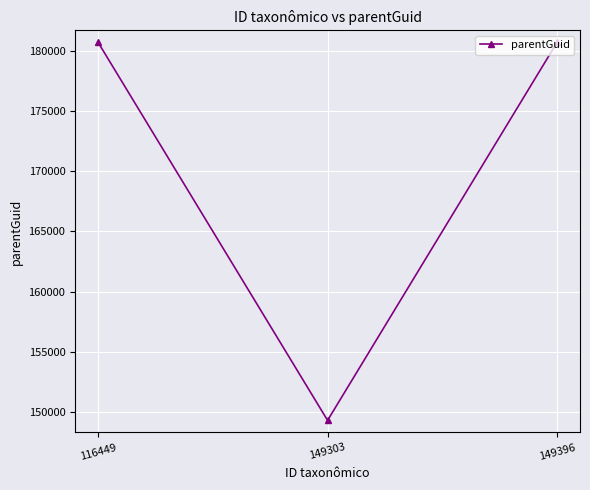

What is the maximum value shown in the chart?

180684